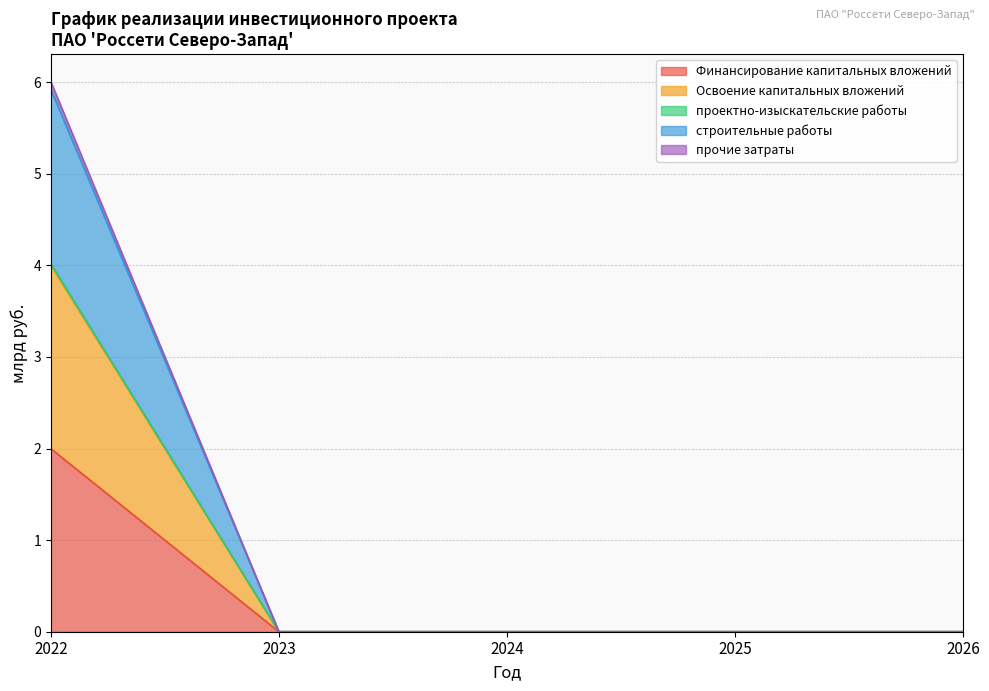

How many lines are shown in the chart?

5